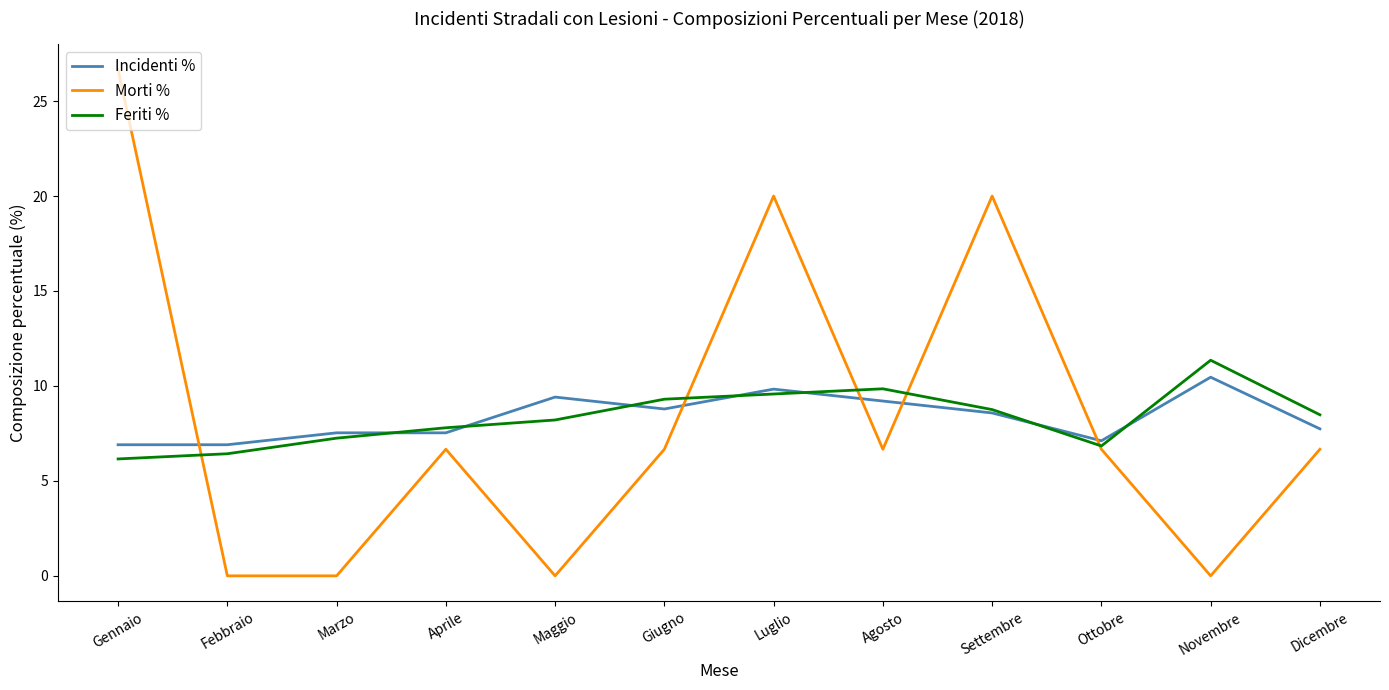

What position from the right is Gennaio?

12